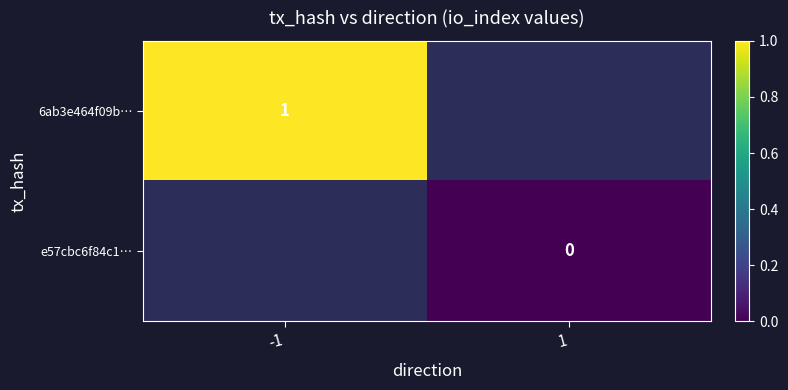

Count the number of categories in the chart.

2